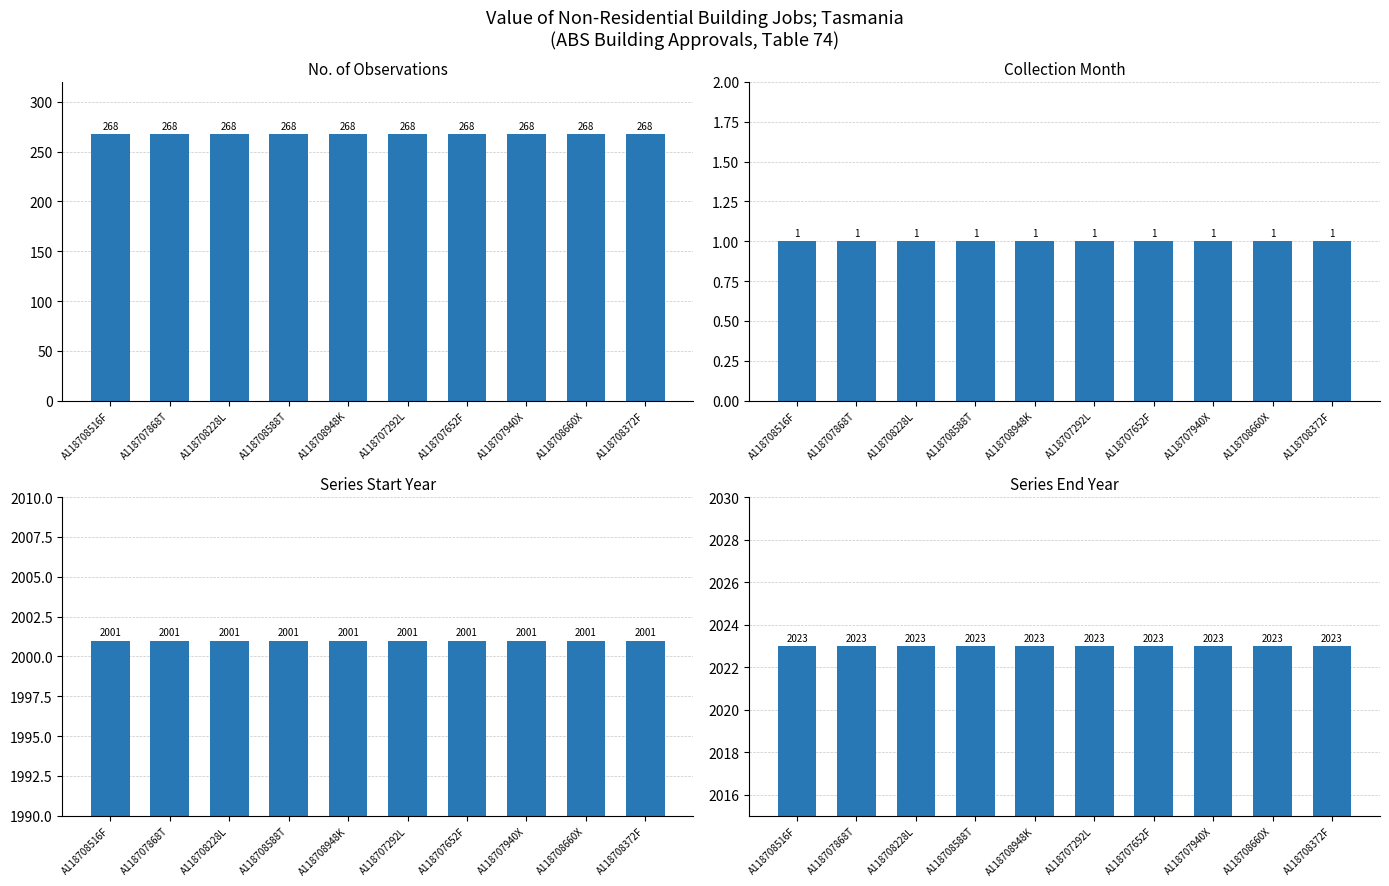

At which label is Collection Month closest to 1?

A118708516F